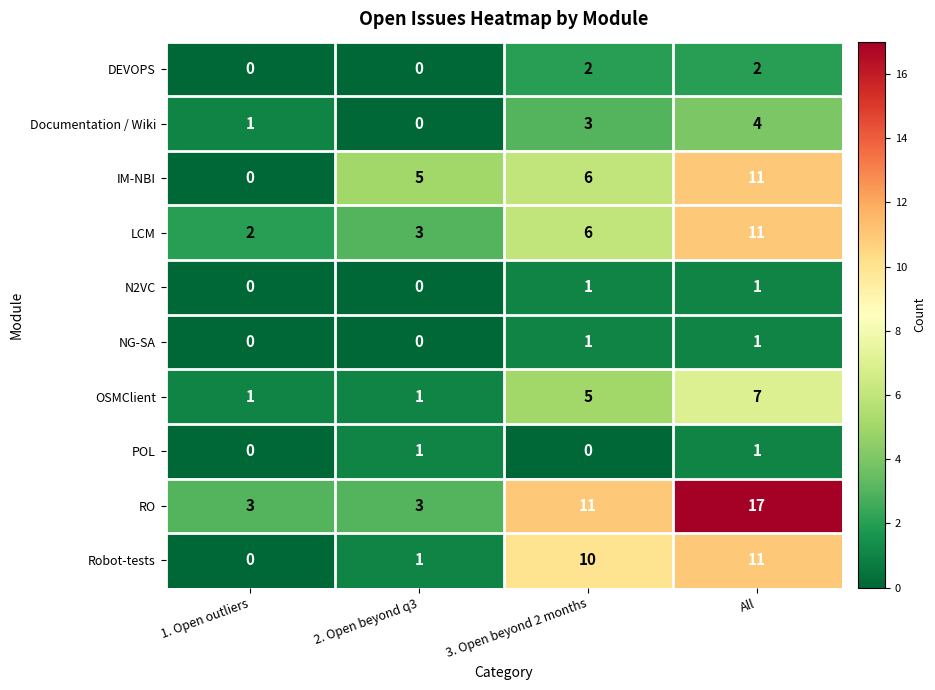

How many values in IM-NBI are above zero?

3